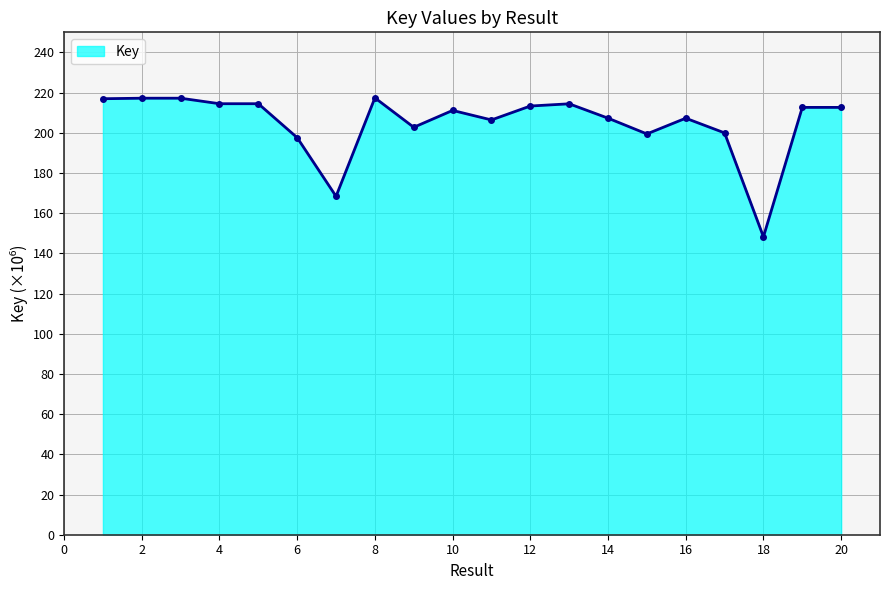

What is the value of the 7th point from the left?

168.4